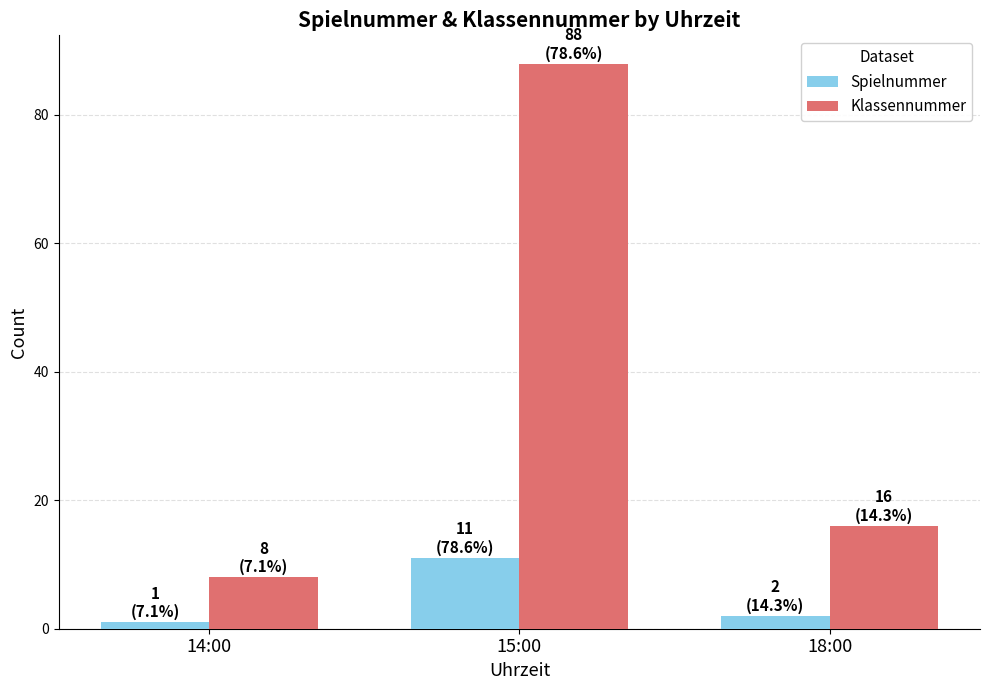

Reading left to right, list all the values displayed in this chart.

Spielnummer: 14:00=1	15:00=11	18:00=2
Klassennummer: 14:00=8	15:00=88	18:00=16